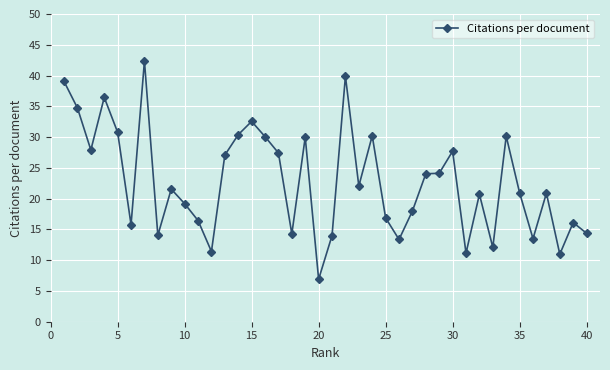

How many lines are shown in the chart?

1